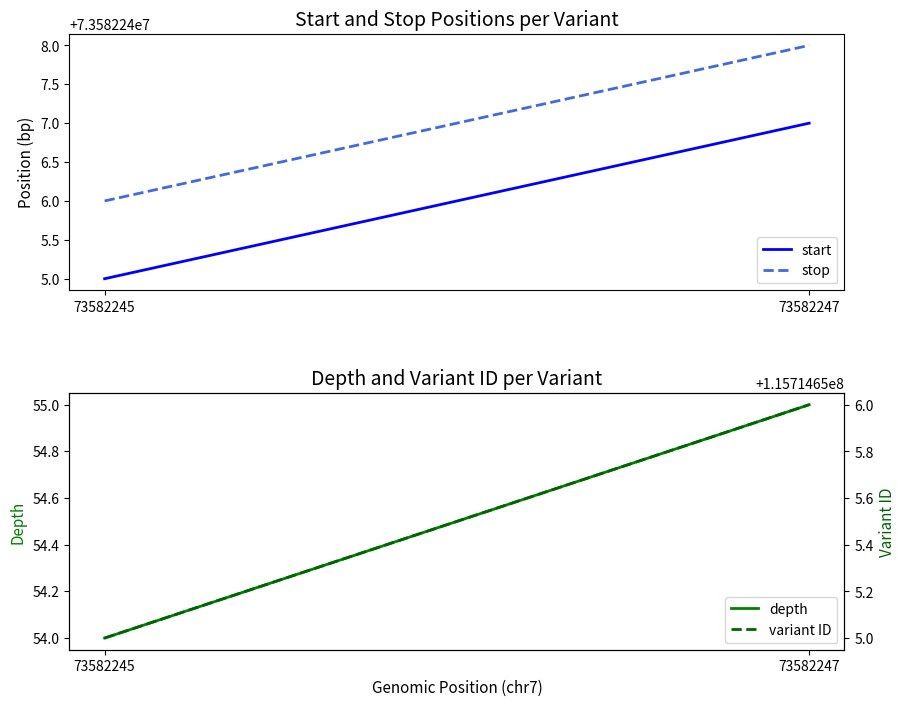

What is the sum of all depth values?

109